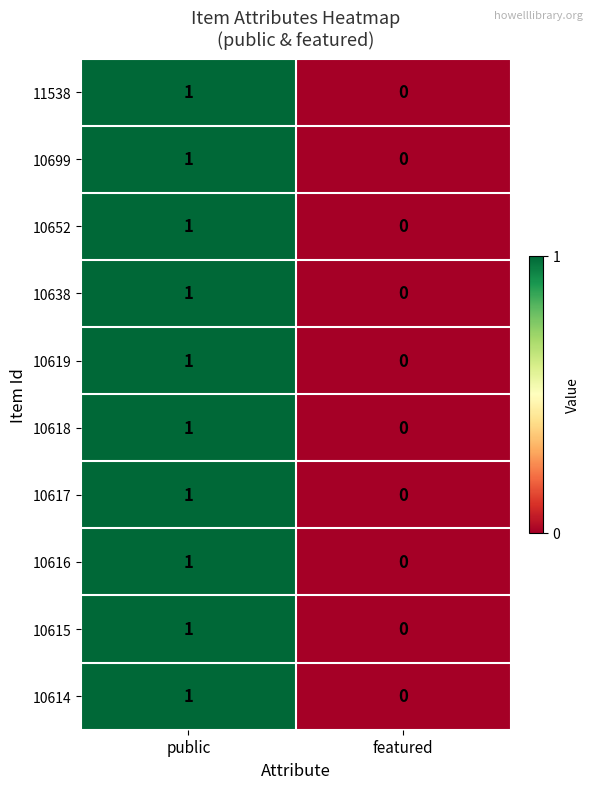

What is the greatest value displayed?

1